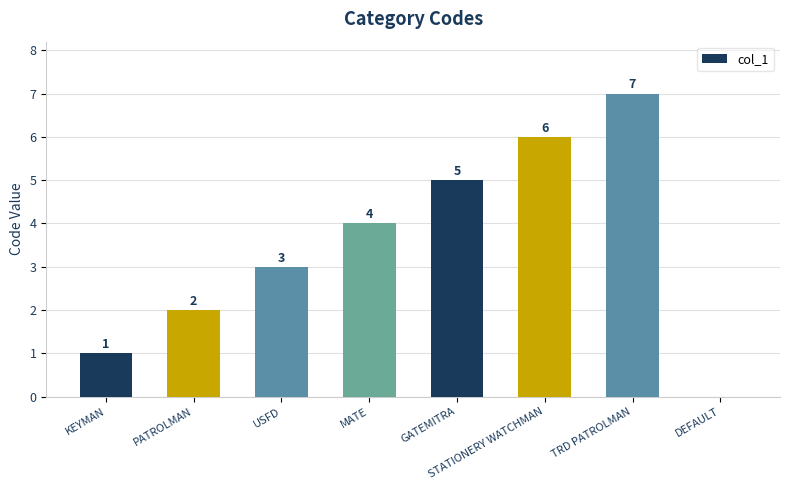

Reading right to left, list all the values displayed in this chart.

DEFAULT=0	TRD PATROLMAN=7	STATIONERY WATCHMAN=6	GATEMITRA=5	MATE=4	USFD=3	PATROLMAN=2	KEYMAN=1